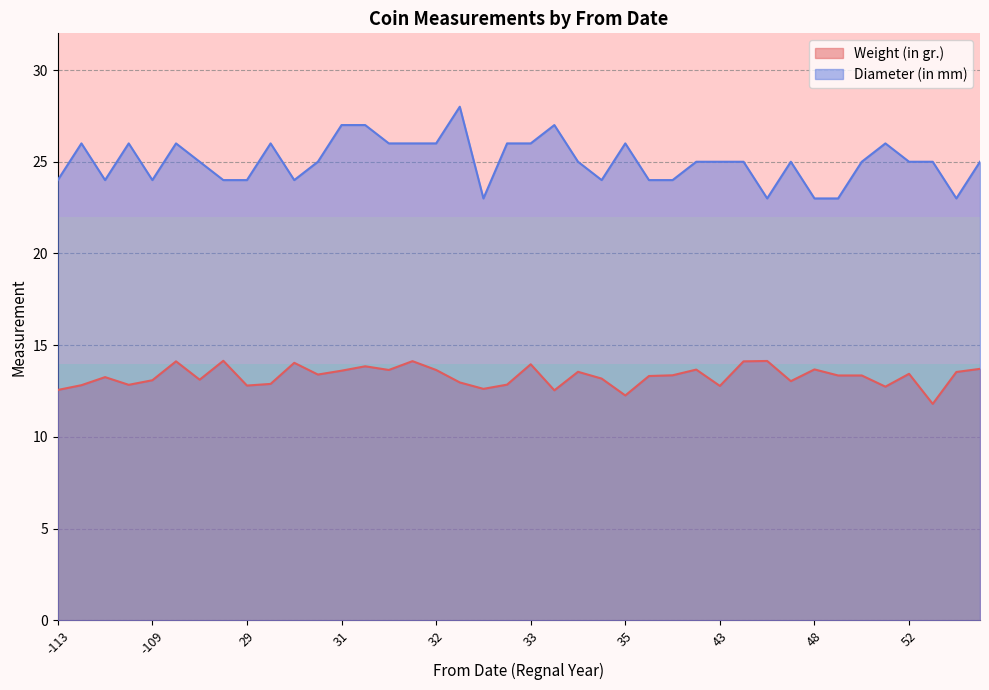

At how many categories does at least one series exceed 20?

40